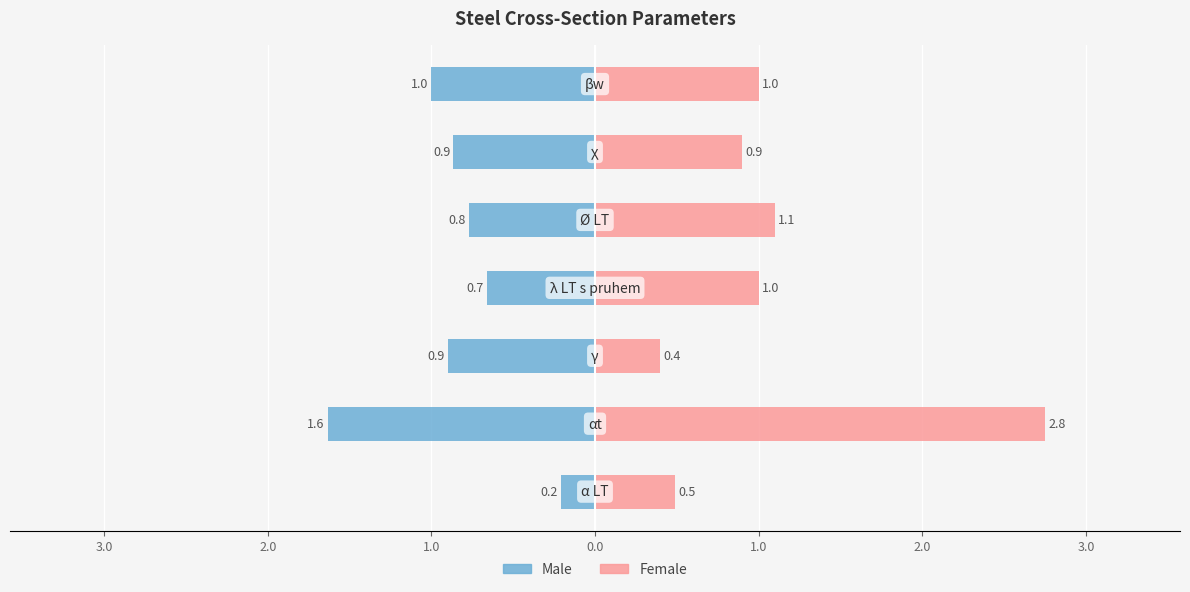

Is it true that Male equals -0.7 at 1.0?

True